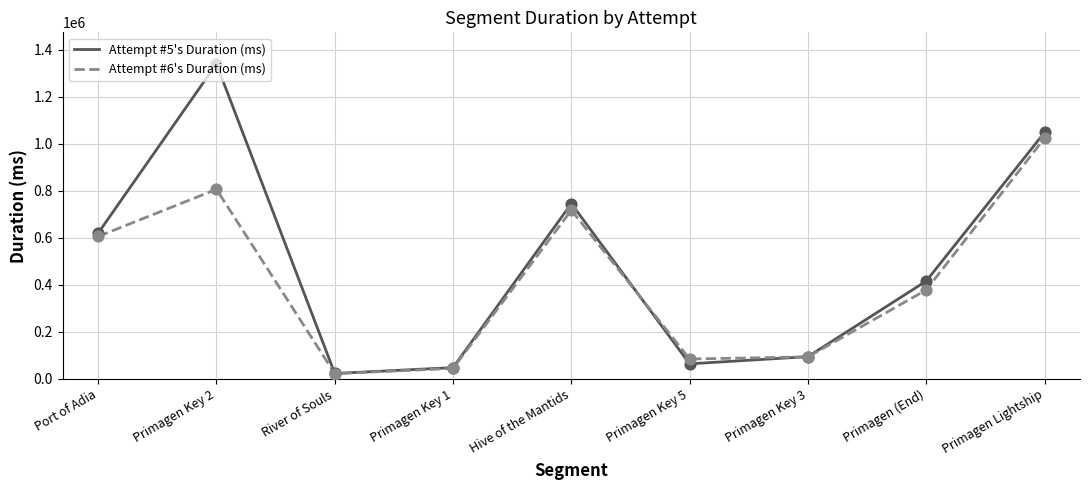

At which category is the sum across all series the highest?

Primagen Key 2